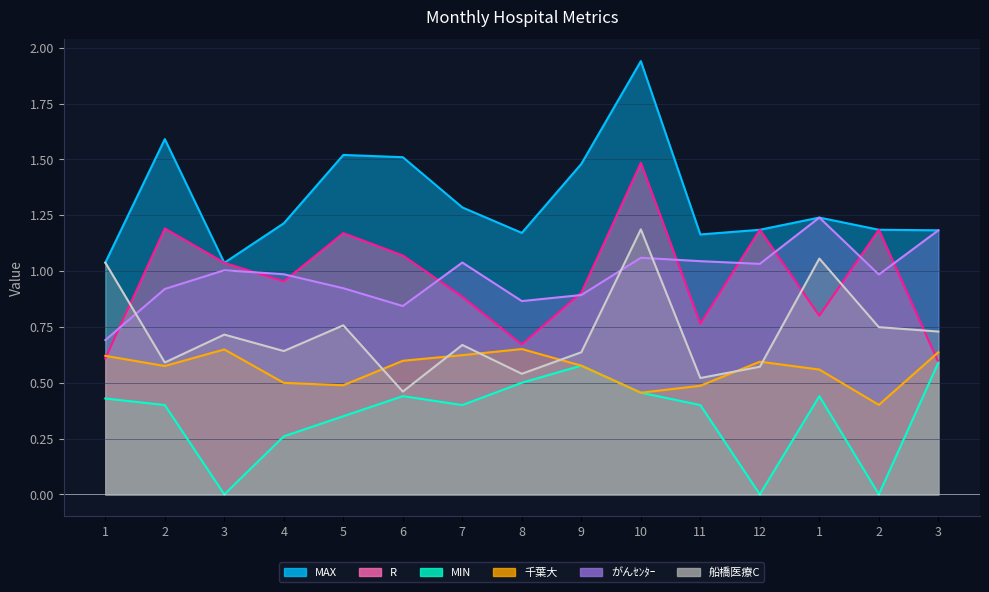

At which category is the sum across all series the highest?

10